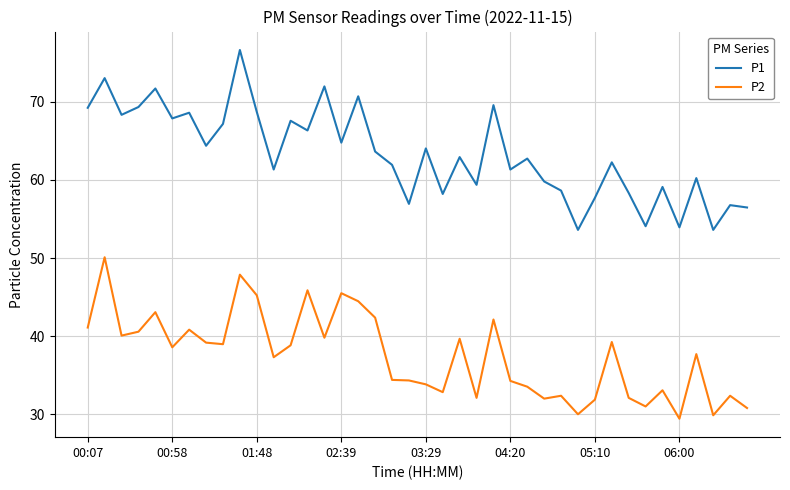

What is the maximum value shown in the chart?

76.6